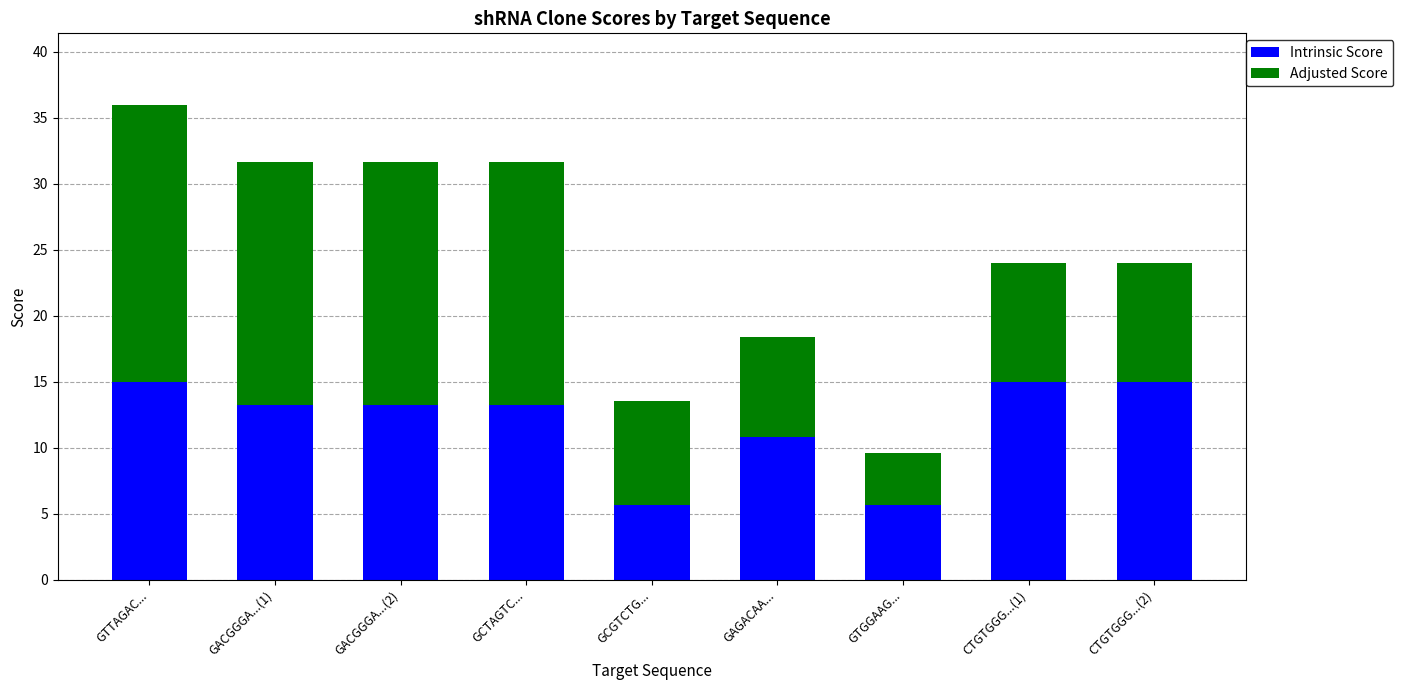

What is the sum of the Intrinsic Score values at GACGGGA...(2) and GTGGAAG...?

18.8